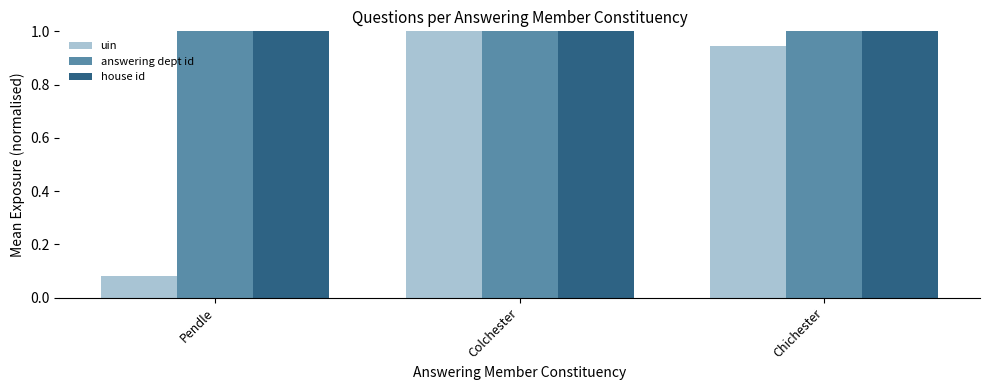

Is it true that house id equals 1.4 at Colchester?

False